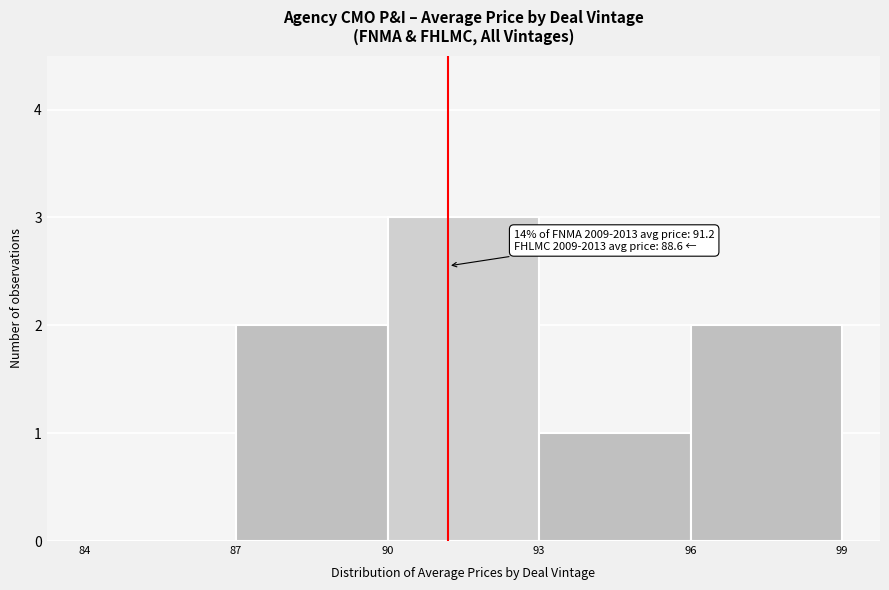

Over which range of the x-axis is the bar tallest?

90 to 93